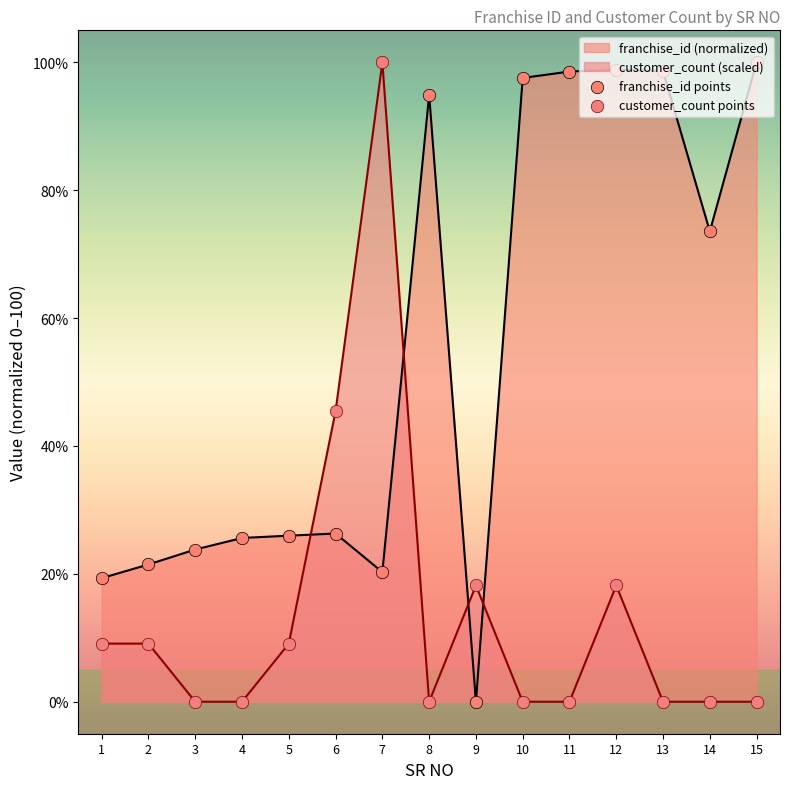

Is the value of customer_count at 8 greater than the value of franchise_id at 3?

No